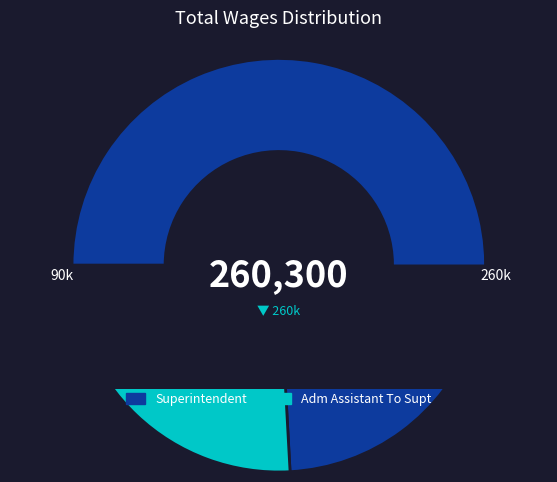

Which category accounts for the majority?

Superintendent